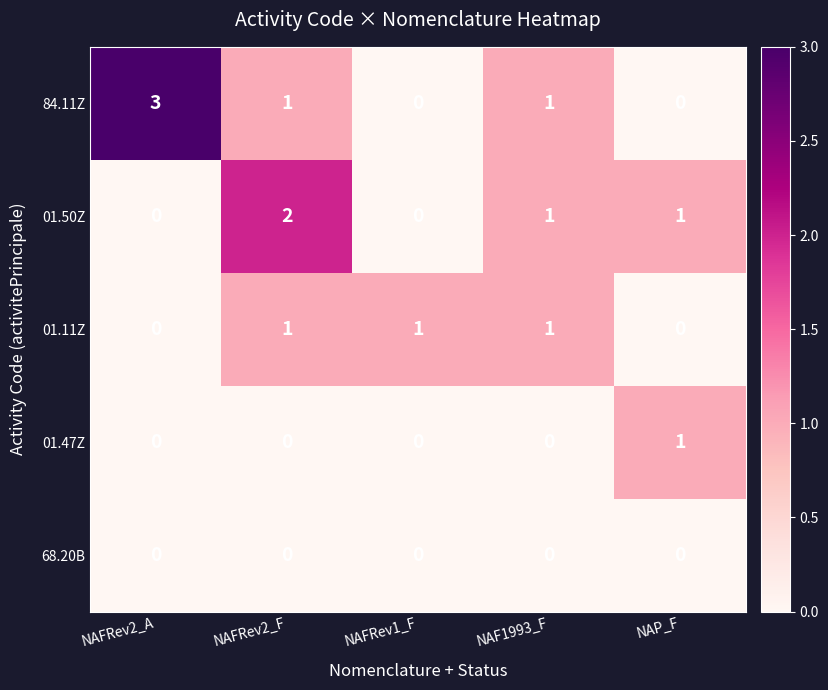

Is it true that 01.50Z equals 0 at NAF1993_F?

False